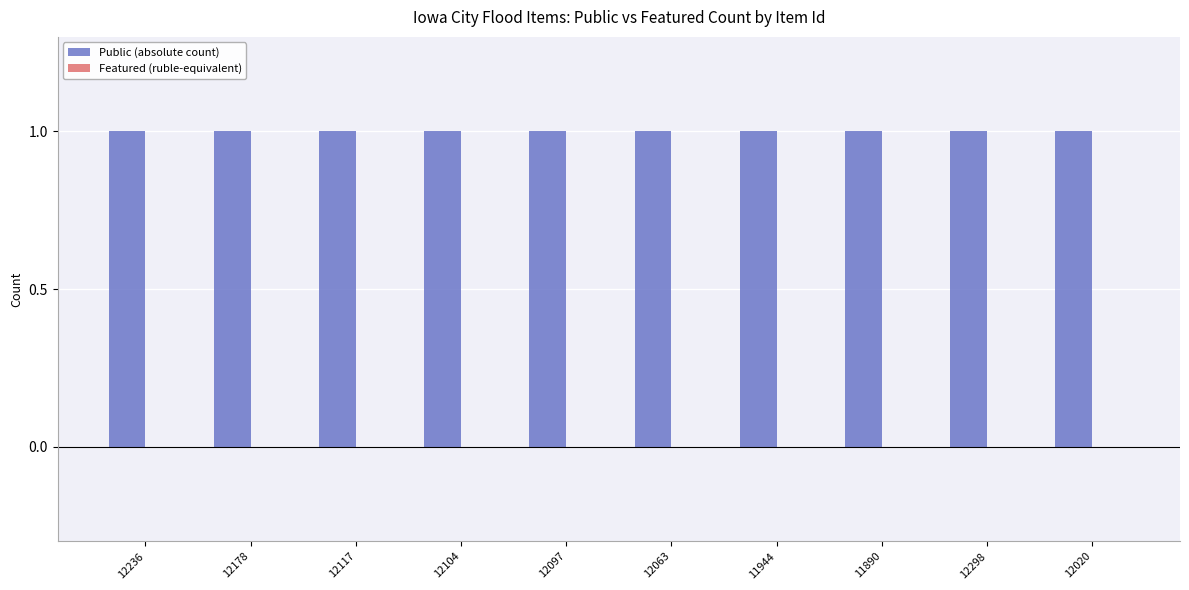

What is the difference between the highest and lowest values at 12298?

1